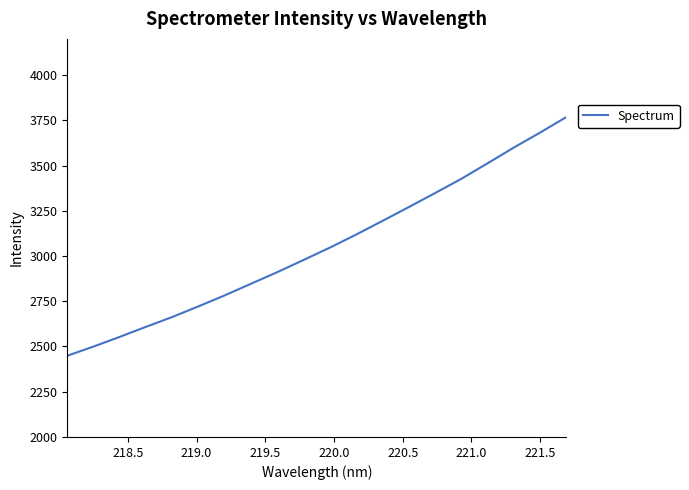

What is the minimum value shown in the chart?

2448.9